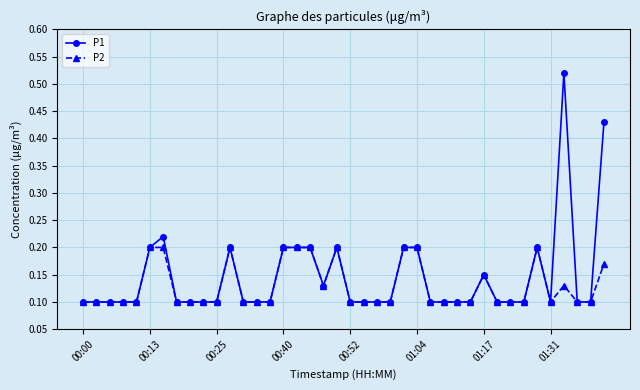

True or false: P2 has more than 2 interior local peaks.

True